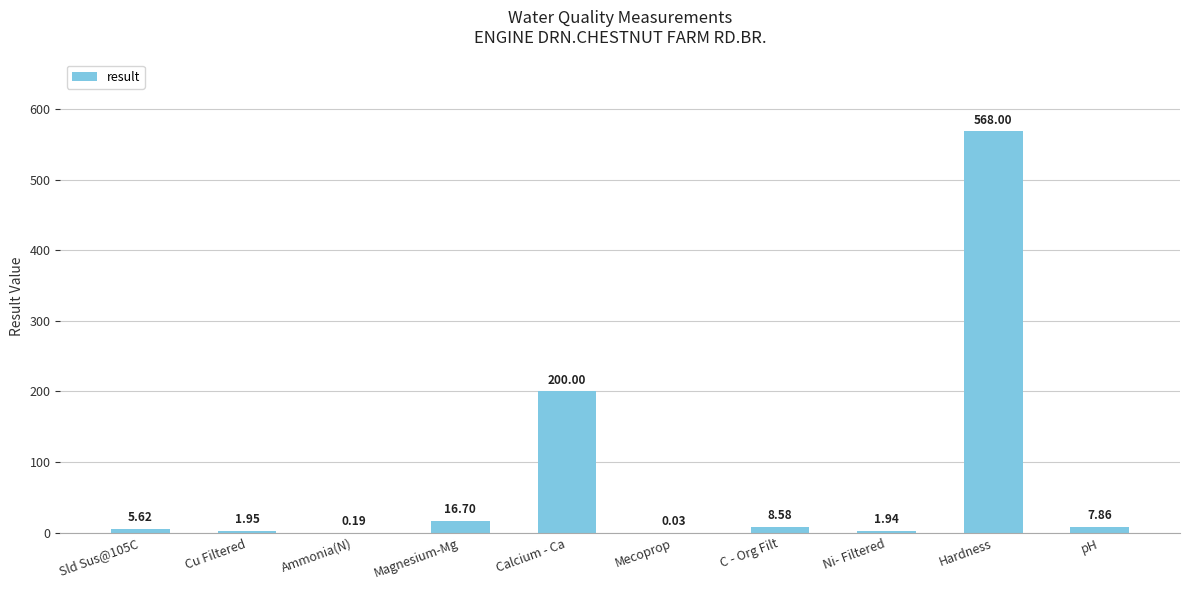

What is the change in value from Calcium - Ca to C - Org Filt?

-191.4